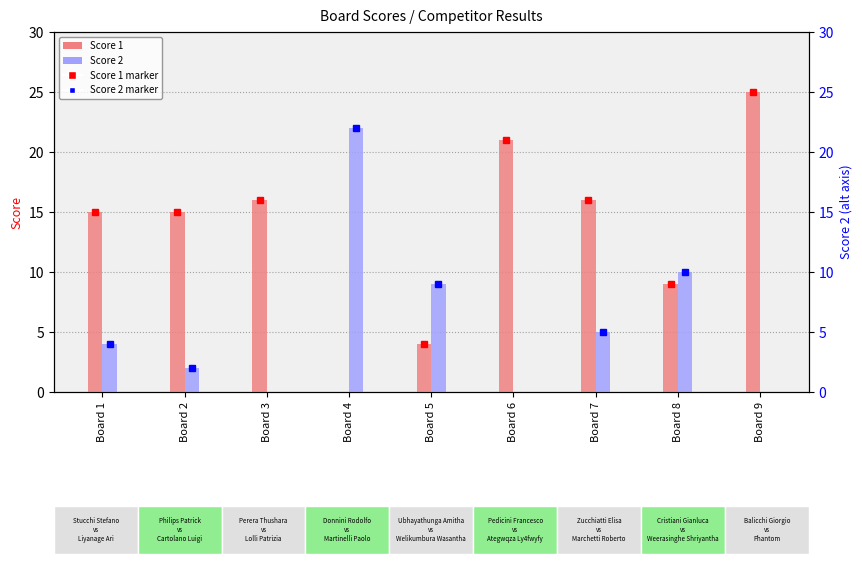

Where does the Score 1 series first go above 15?

Board 3